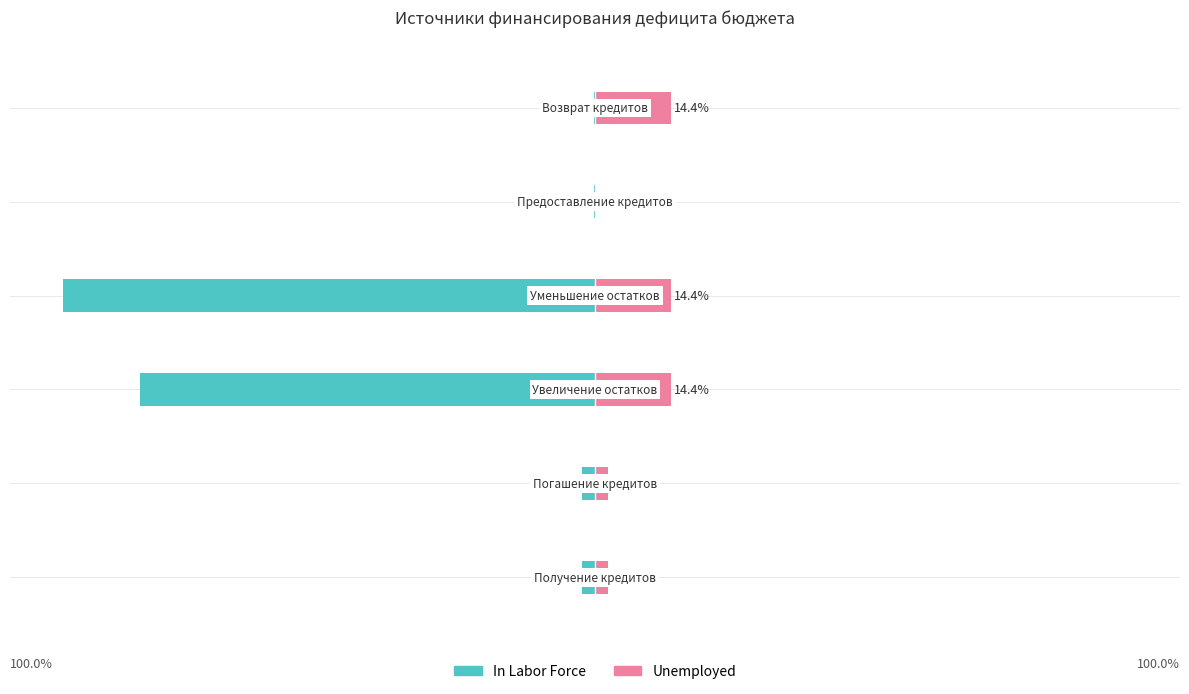

What is the value of the Unemployed bar at the 1st from the left?

2.4